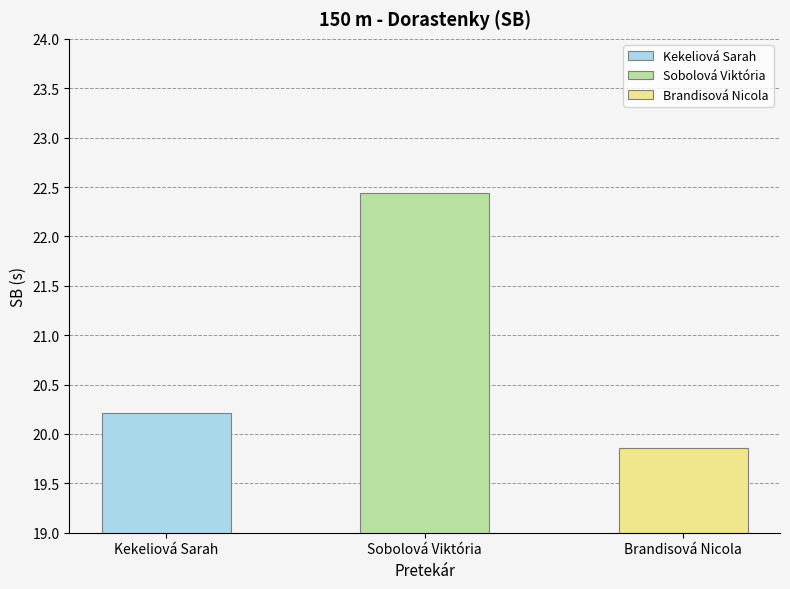

At which label does the data first exceed 20?

Kekeliová Sarah